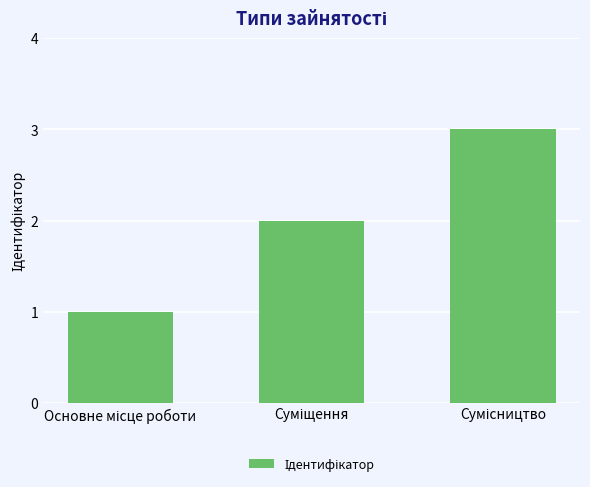

What is the greatest value displayed?

3